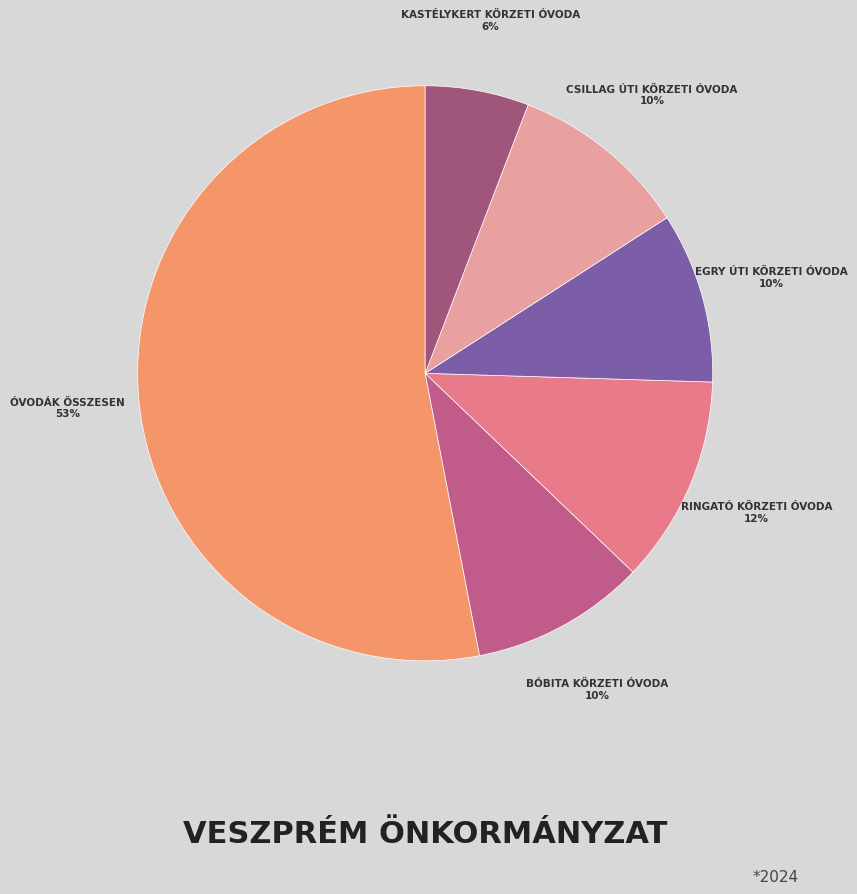

How many segments does this pie chart have?

6